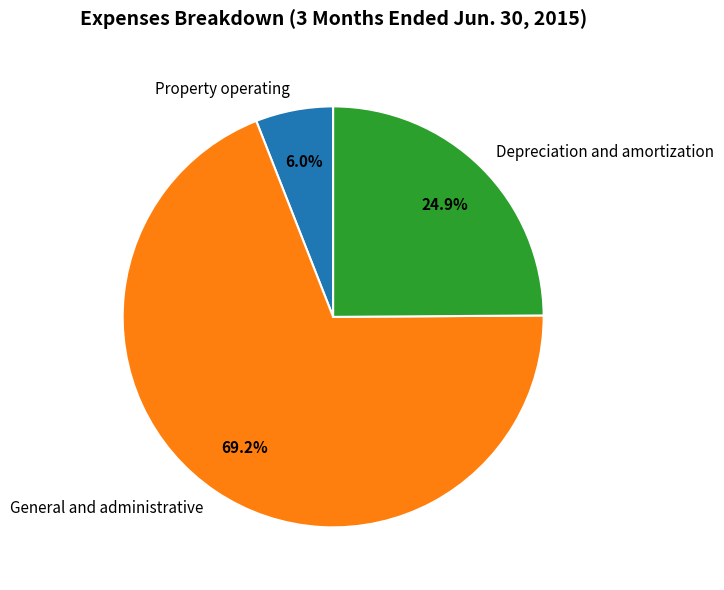

Count the number of slices in the pie.

3